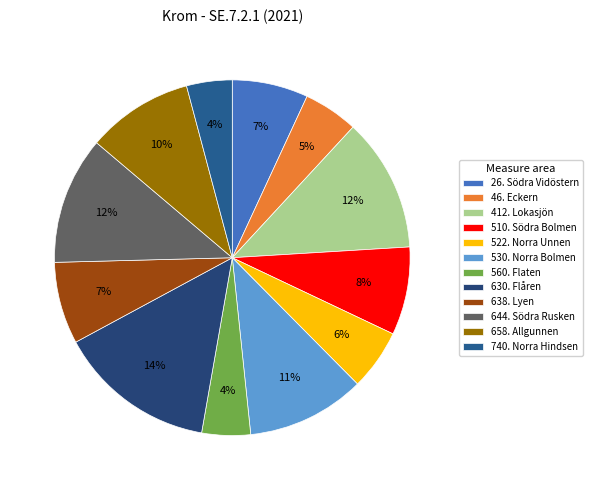

Does 644. Södra Rusken account for over 50% of the chart?

No